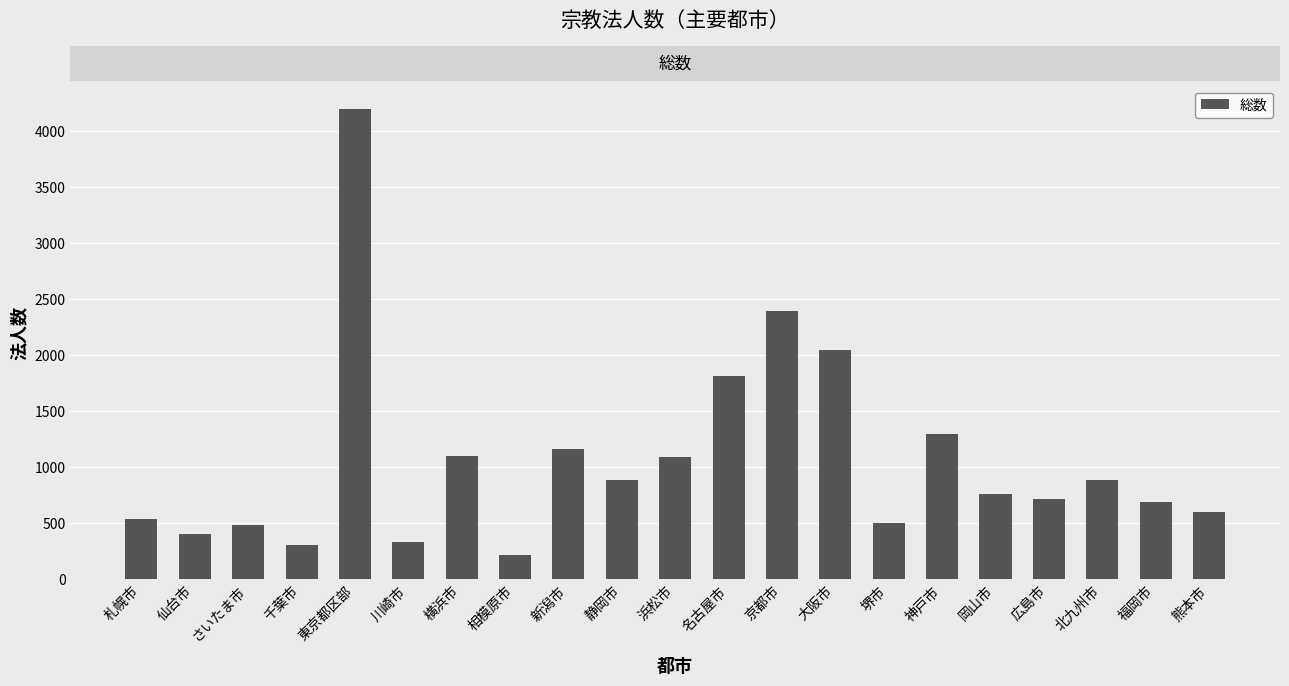

The chart shows a value of 713 at 広島市. True or false?

True